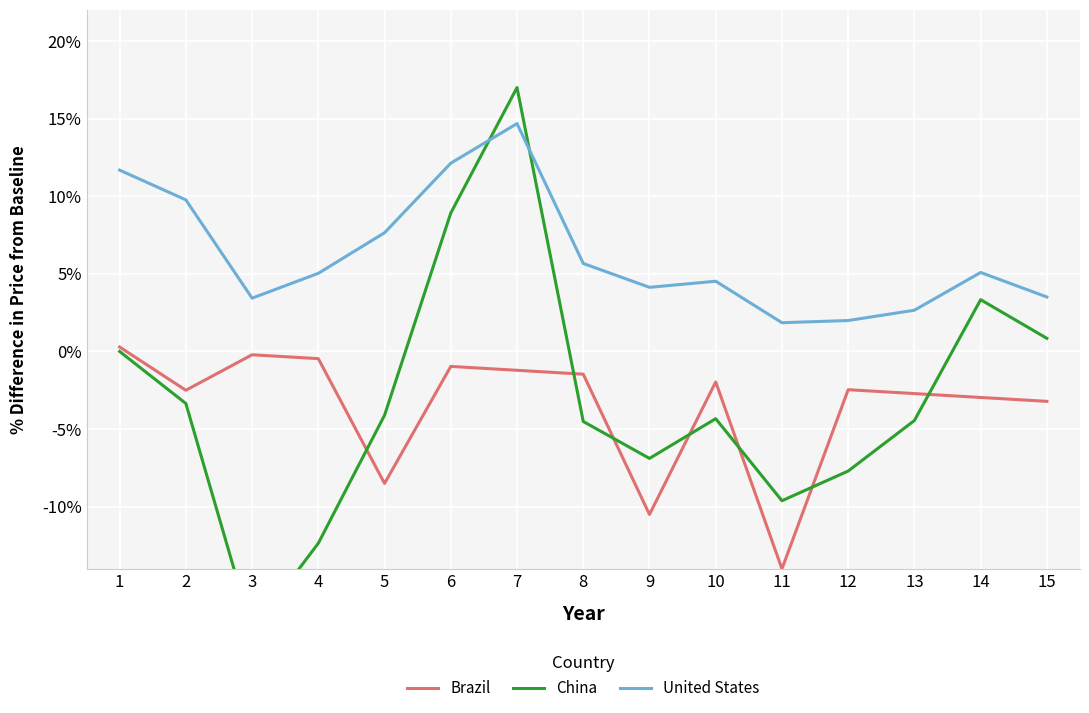

Count the number of categories in the chart.

15